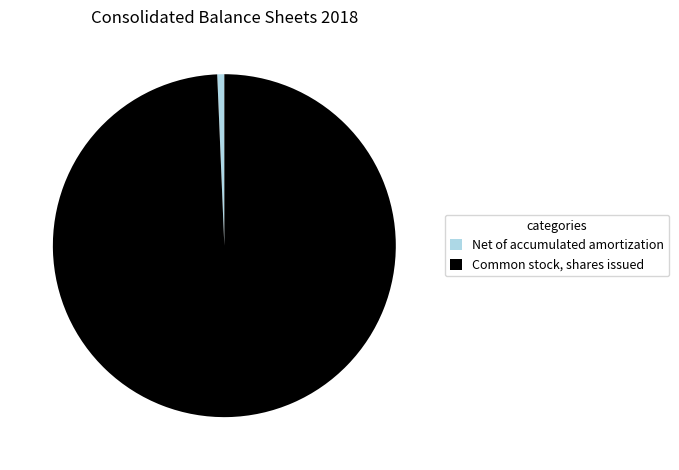

Which category has the biggest portion of the pie?

Common stock, shares issued